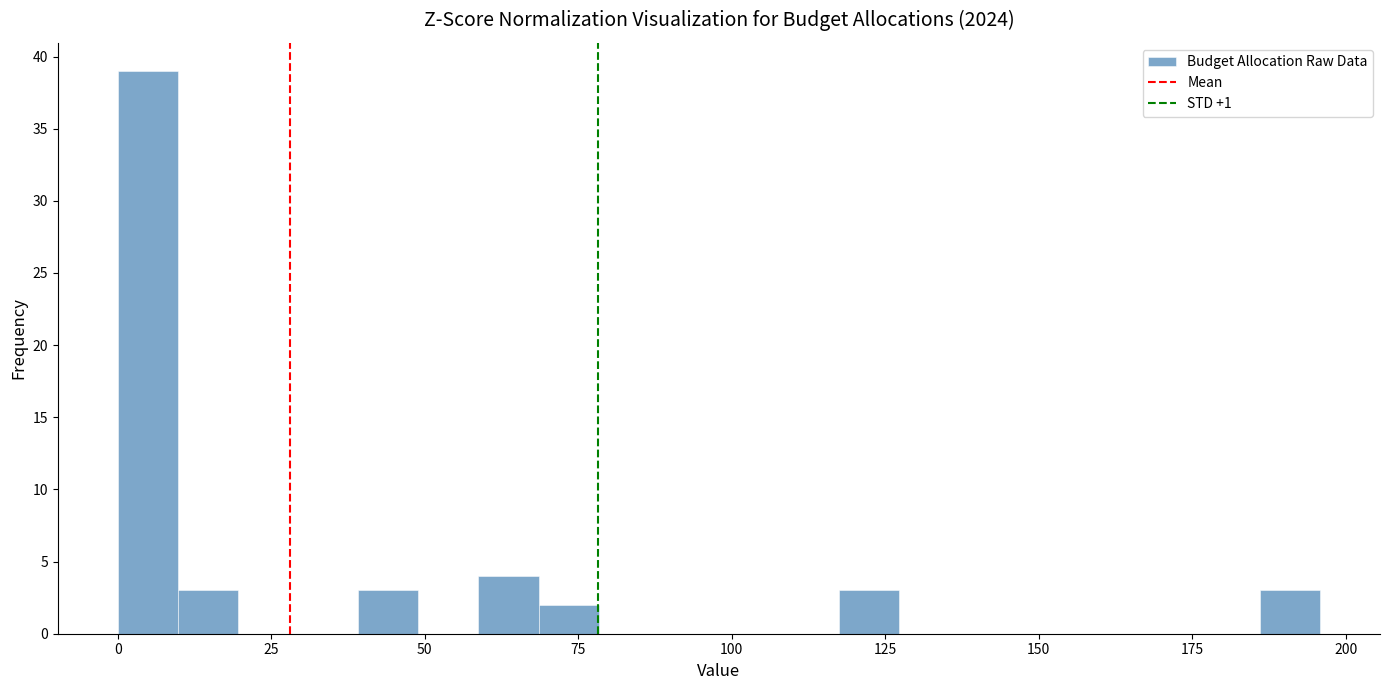

Read against the x-axis, roughly where is the centre of the tallest bar?

5